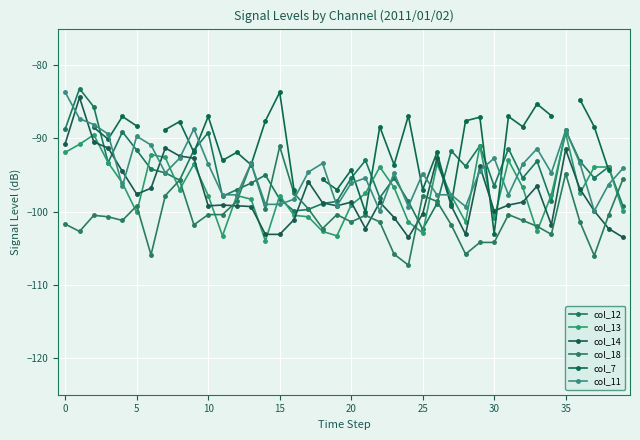

What is the difference between the maximum and minimum values in the col_13 series?

14.7